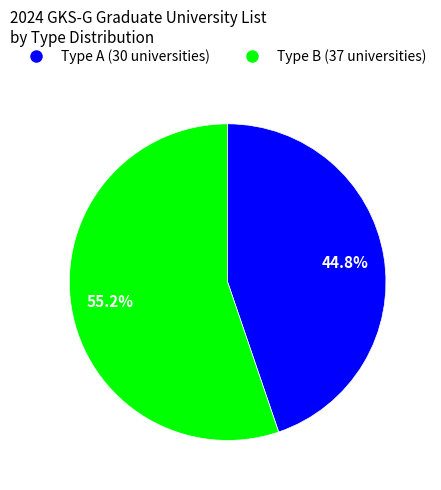

Does any single category account for the majority?

Yes